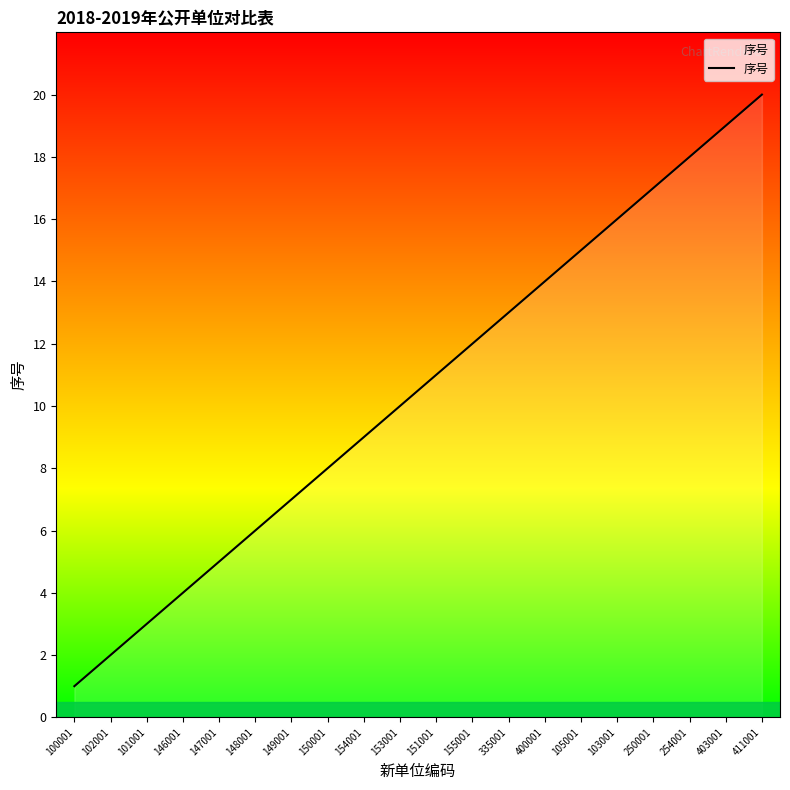

At which category does the chart reach its peak across all series?

411001